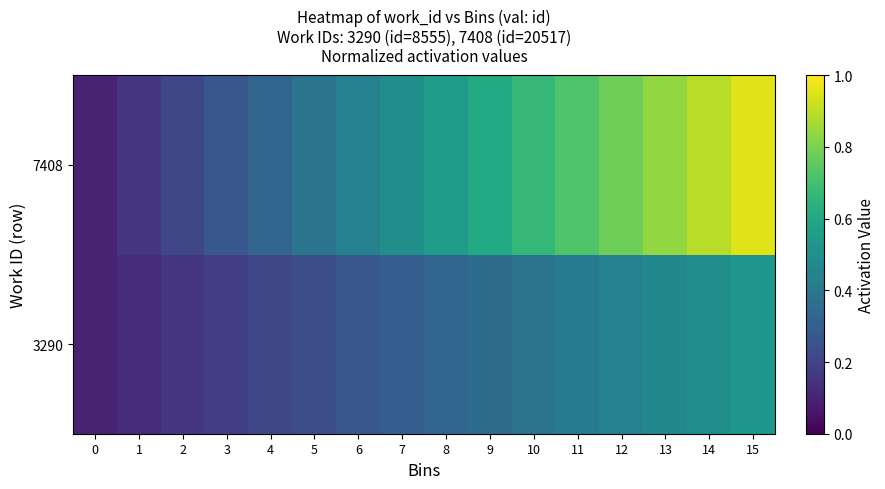

Reading left to right, list all the values displayed in this chart.

3290: 0=0.1	1=0.1	2=0.2	3=0.2	4=0.2	5=0.2	6=0.3	7=0.3	8=0.3	9=0.4	10=0.4	11=0.4	12=0.4	13=0.5	14=0.5	15=0.5
7408: 0=0.1	1=0.2	2=0.2	3=0.3	4=0.3	5=0.4	6=0.4	7=0.5	8=0.6	9=0.6	10=0.7	11=0.7	12=0.8	13=0.8	14=0.9	15=0.9